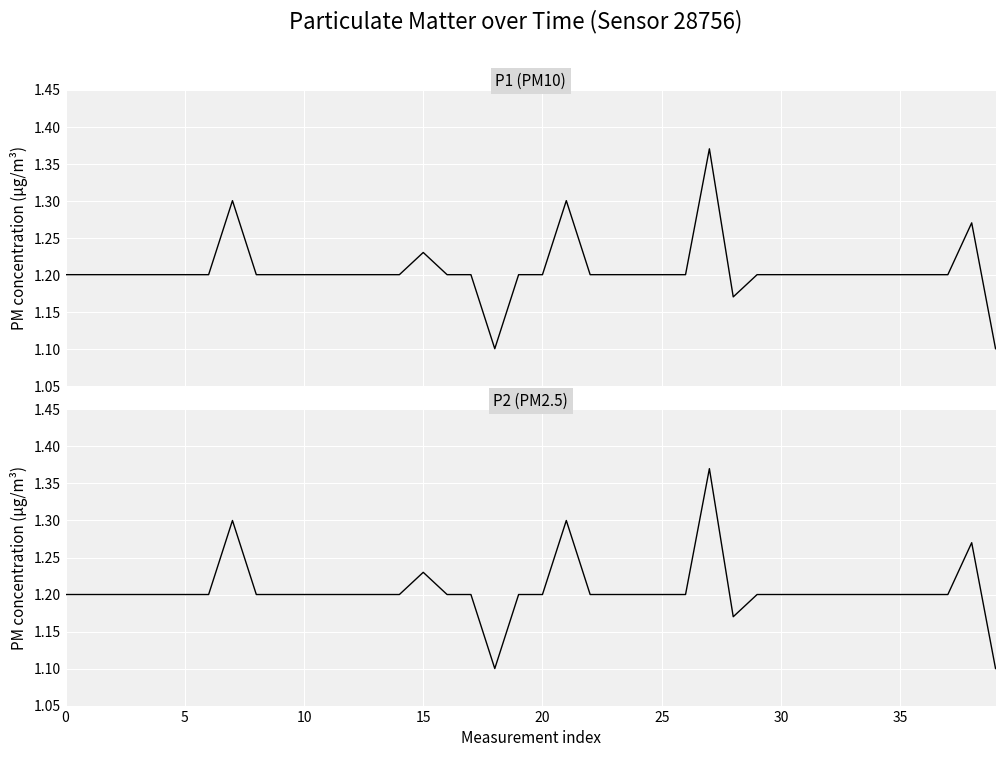

True or false: P1 and P2 intersect in this chart.

False